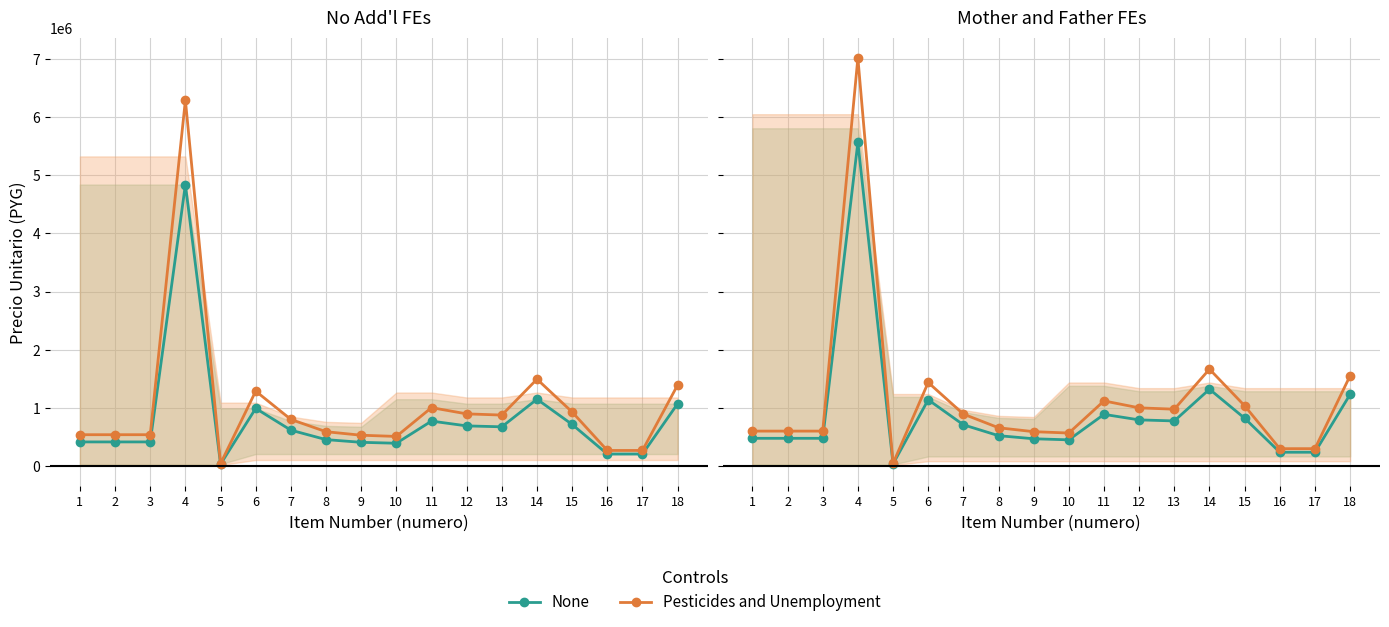

True or false: Pesticides and Unemployment and None cross at least once.

False